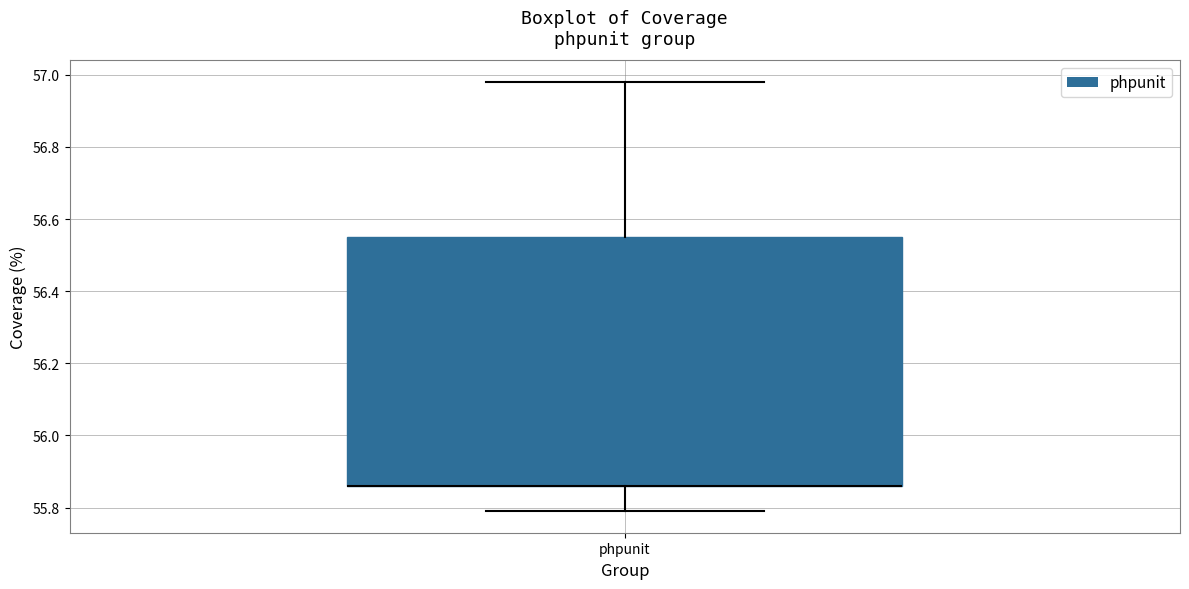

Where does the lower whisker of the box for phpunit end on the y-axis? The values are not printed on the chart, so give them approximately, as read against the axis.

55.80